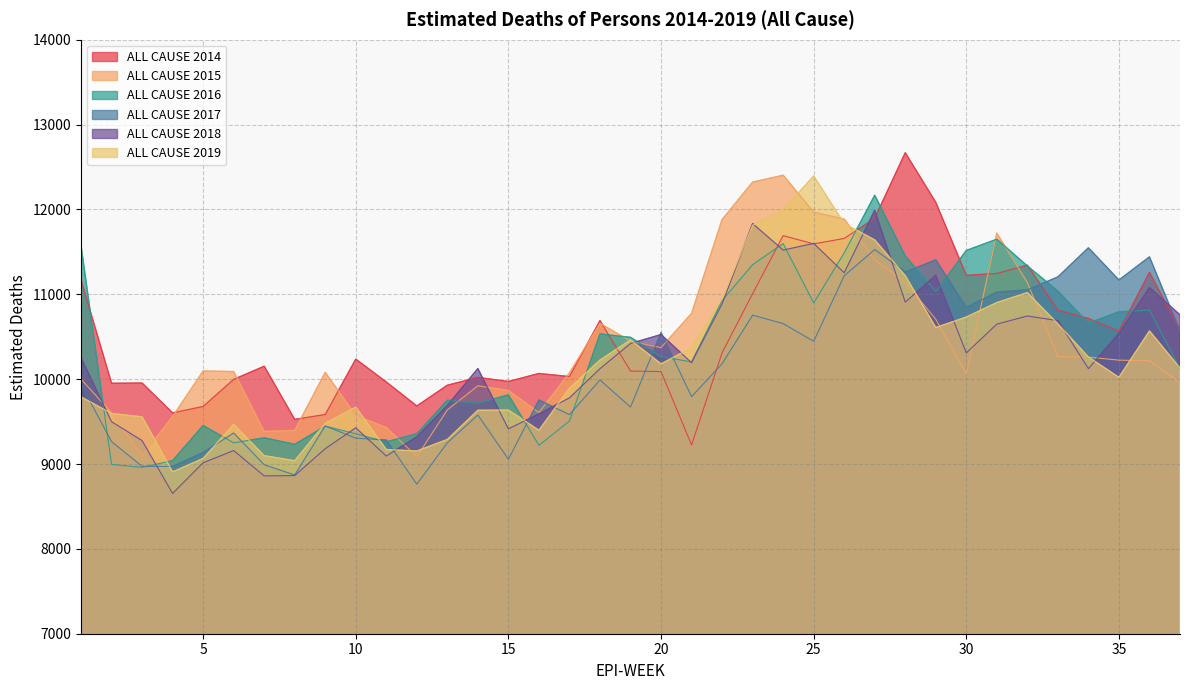

What are all the series names shown in the legend?

ALL CAUSE 2014, ALL CAUSE 2015, ALL CAUSE 2016, ALL CAUSE 2017, ALL CAUSE 2018, ALL CAUSE 2019